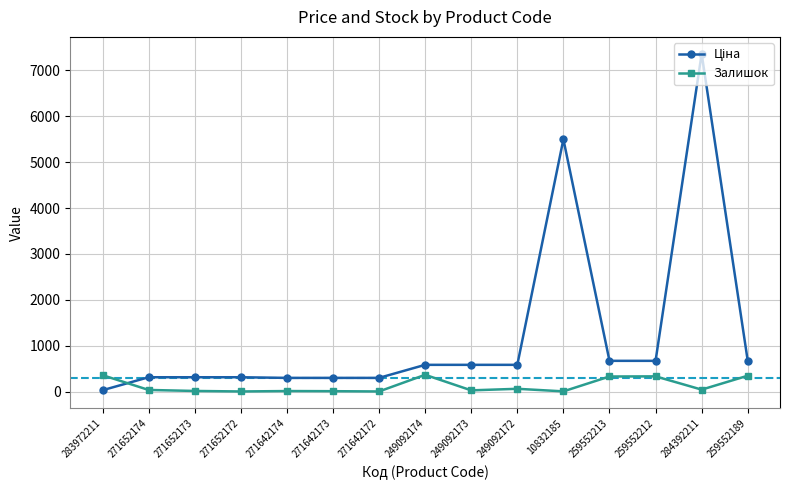

What is the average value of the Залишок series?

131.6